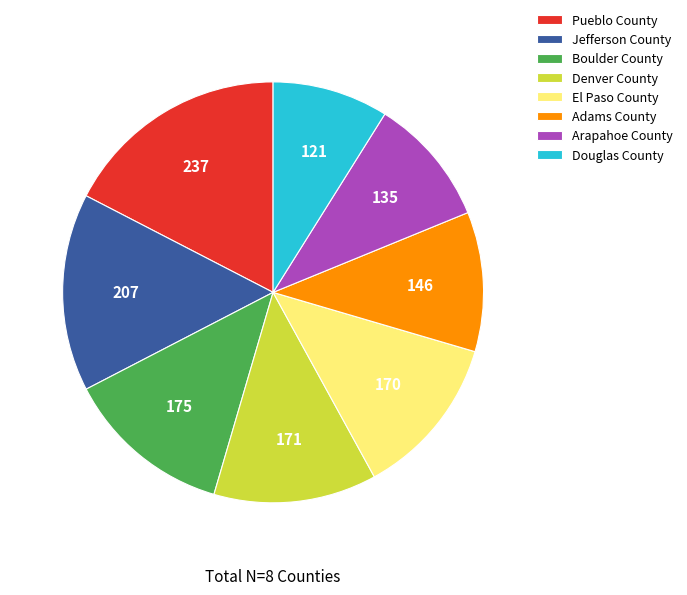

Is the sum of Pueblo County and Denver County greater than half?

No